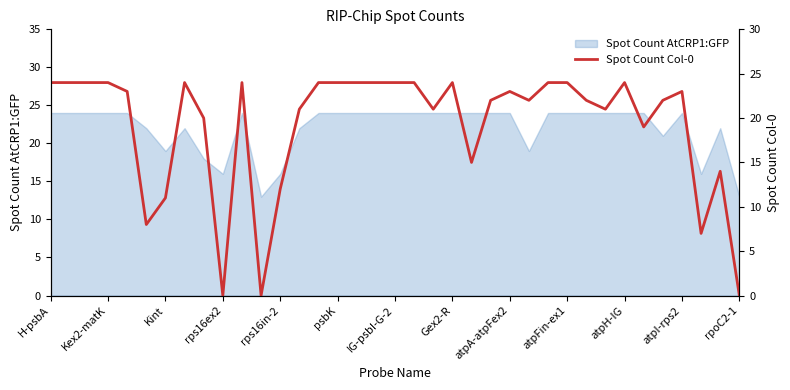

True or false: the data shows 34 at 16.

False